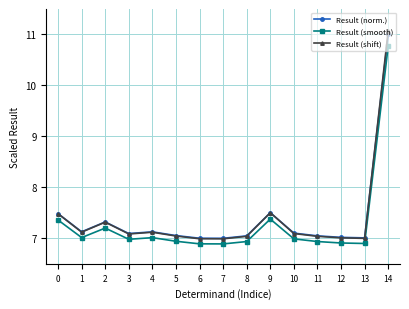

What is the value of the Result (shift) point at the 4th from the left?

7.1